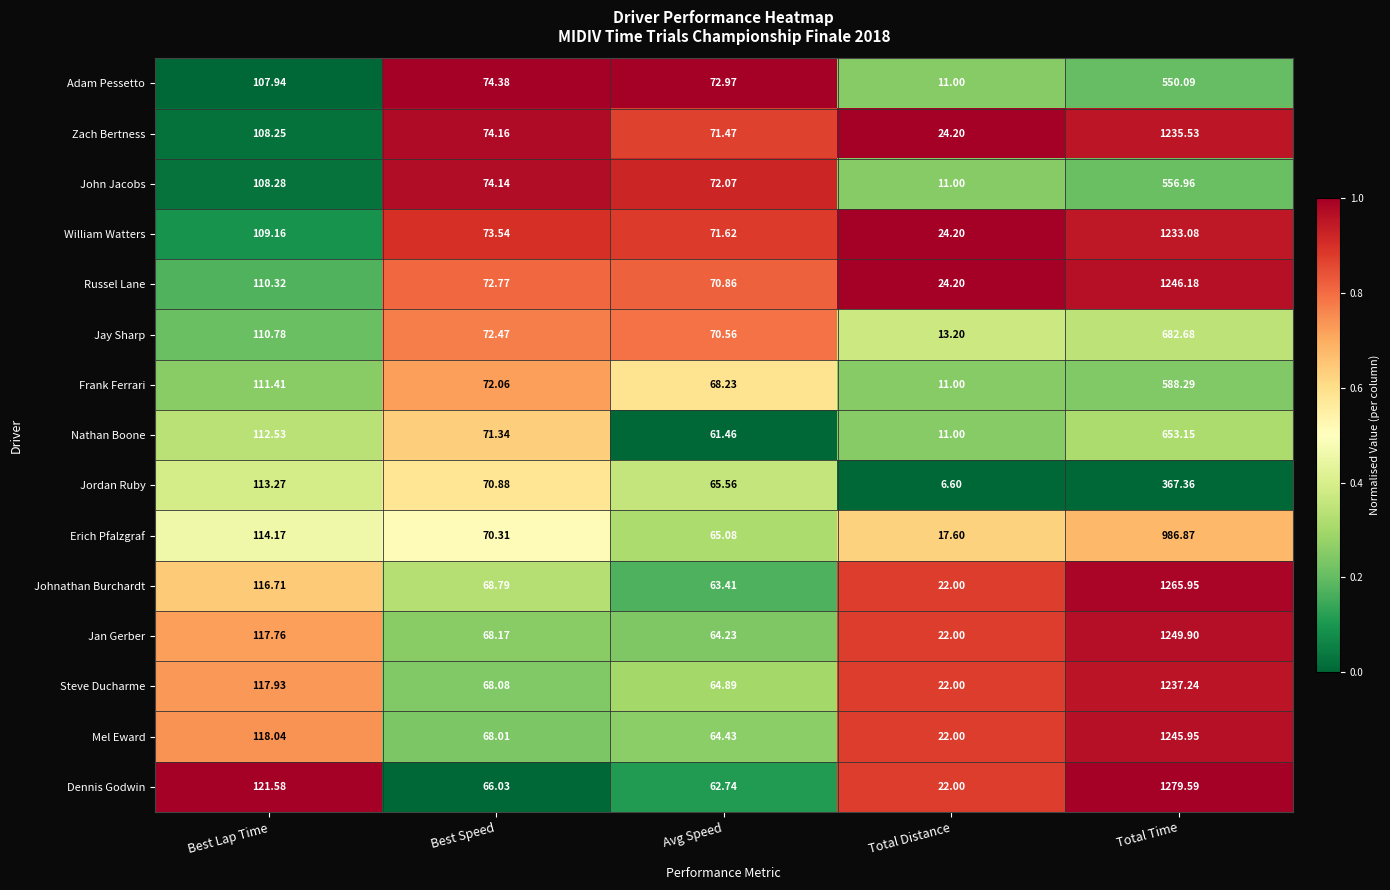

Which label corresponds to the largest value in the chart?

Total Time